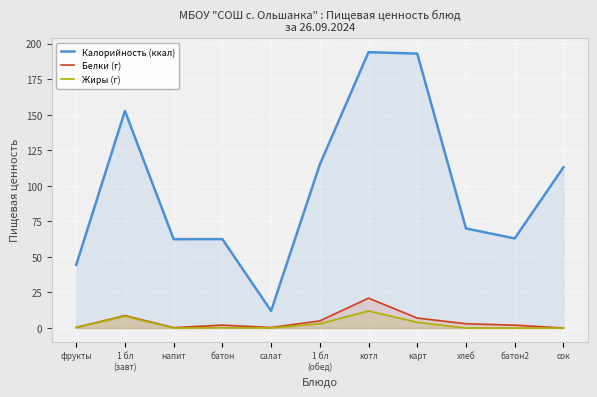

True or false: Калорийность (ккал) has a value of 152.7 at 1 бл
(завт).

True